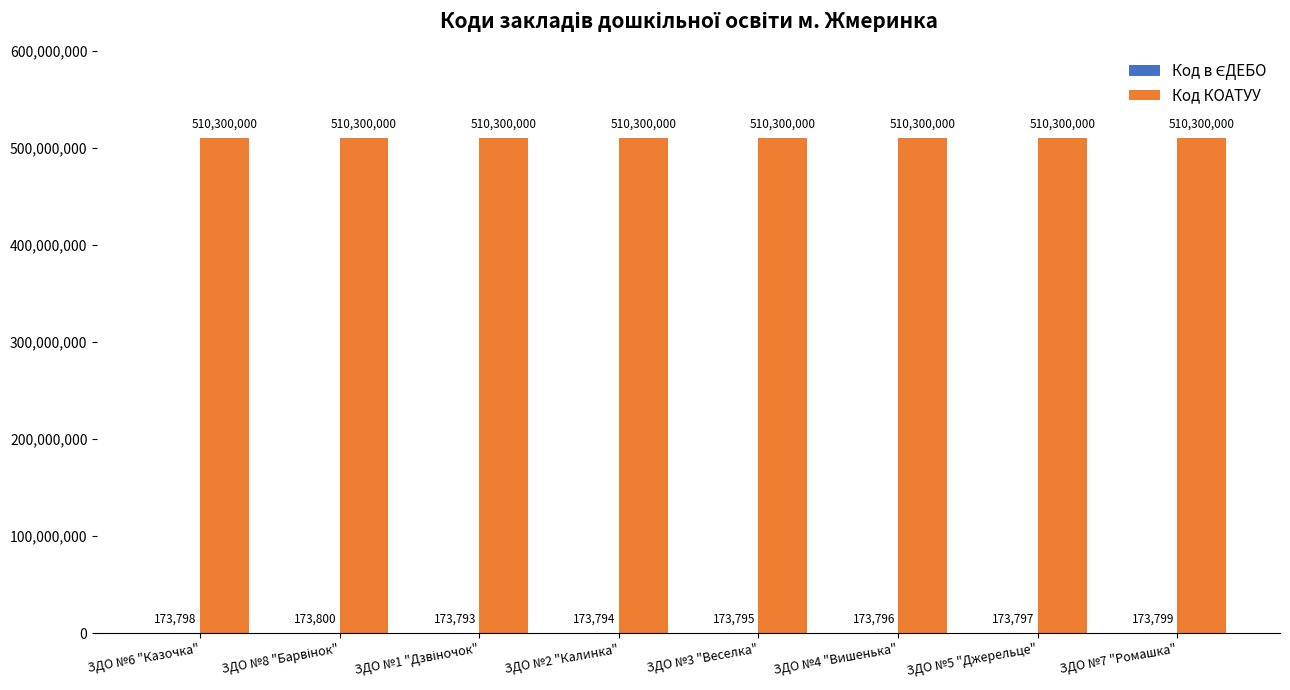

The value of Код КОАТУУ at ЗДО №4 "Вишенька" is 247937724. True or false?

False